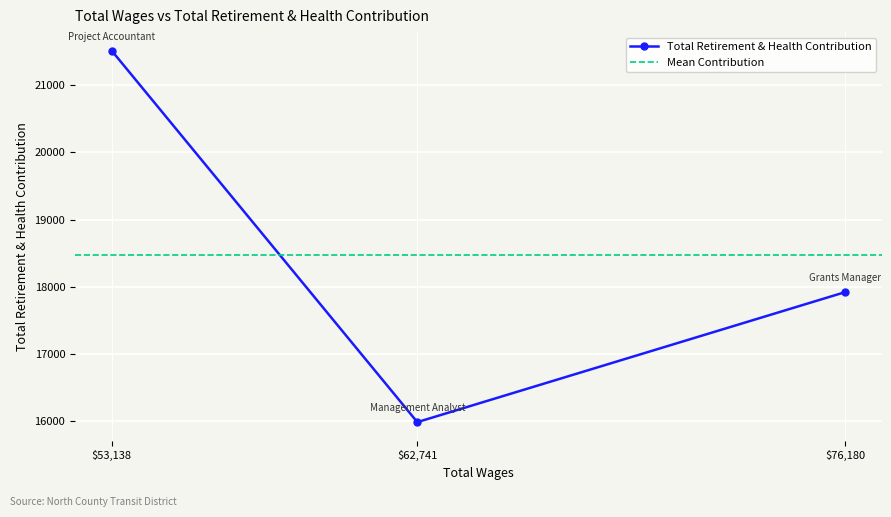

What is the smallest value displayed?

15981